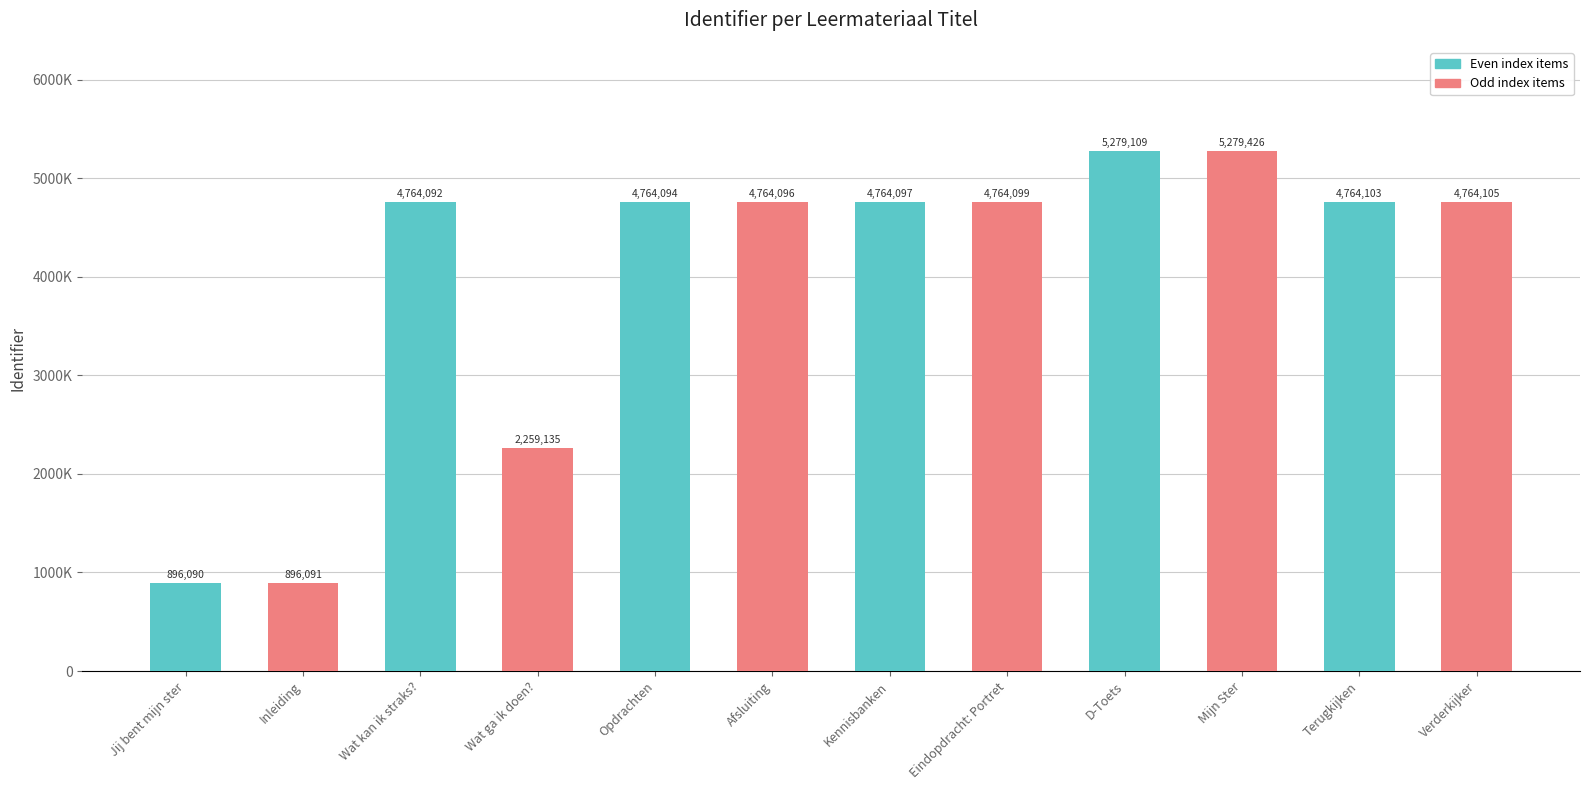

Rank the categories by value from lowest to highest.

Jij bent mijn ster, Inleiding, Wat ga ik doen?, Wat kan ik straks?, Opdrachten, Afsluiting, Kennisbanken, Eindopdracht: Portret, Terugkijken, Verderkijker, D-Toets, Mijn Ster